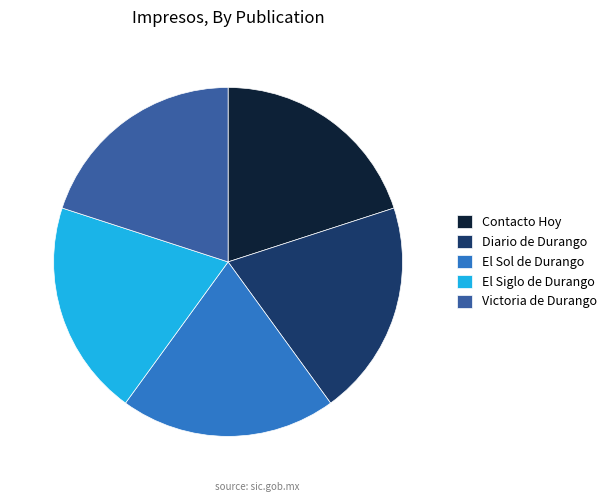

Approximately how many times larger is the value at Victoria de Durango compared to El Siglo de Durango?

1.0